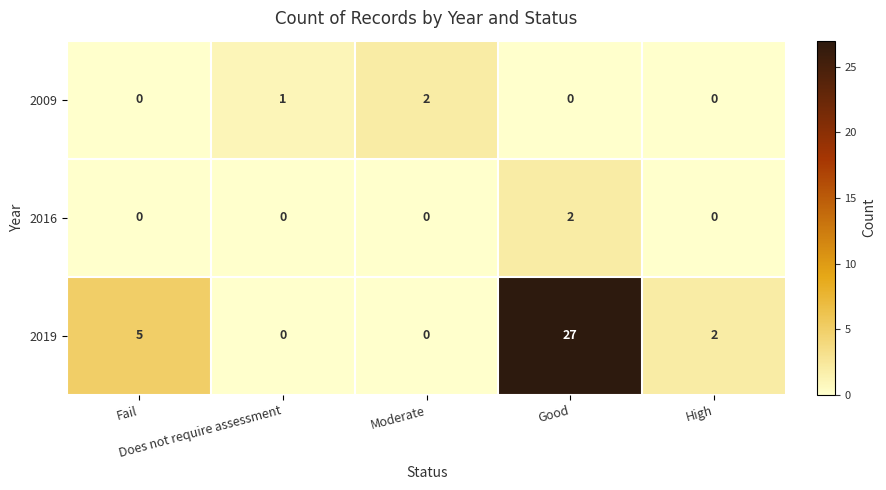

Which series has the largest range (max minus min)?

2019